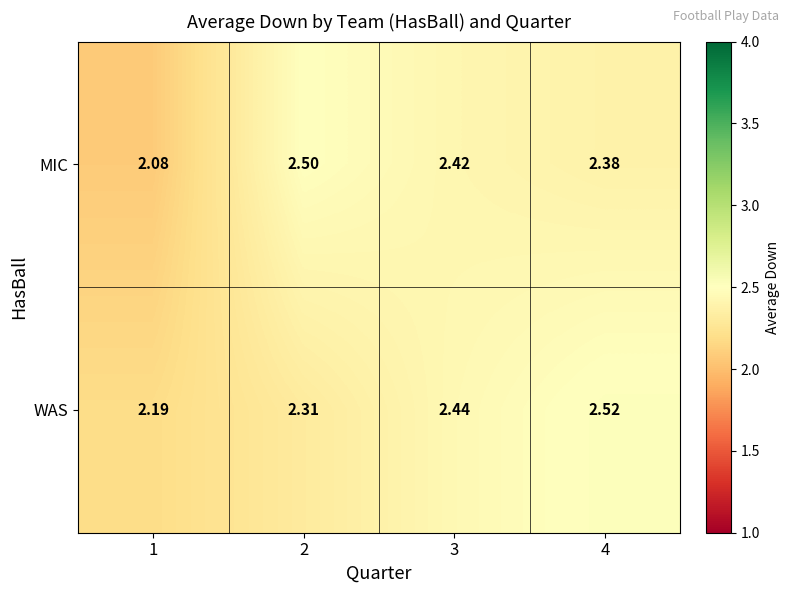

At which category is the sum across all series the highest?

4